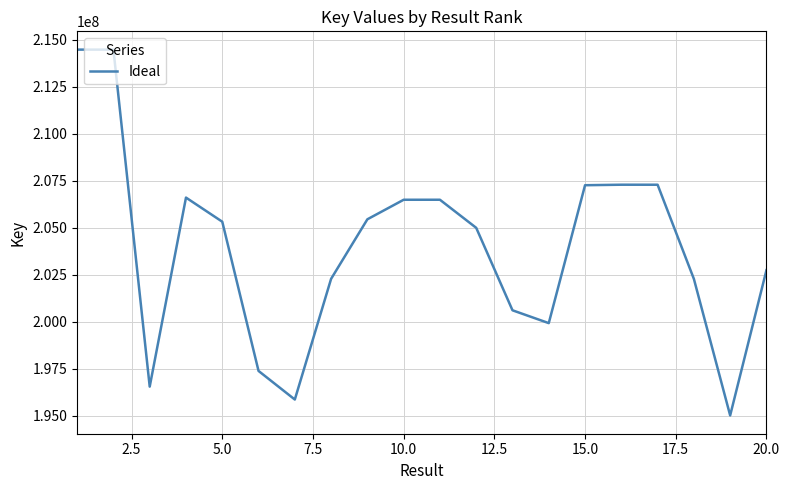

What is the minimum value shown in the chart?

195019722